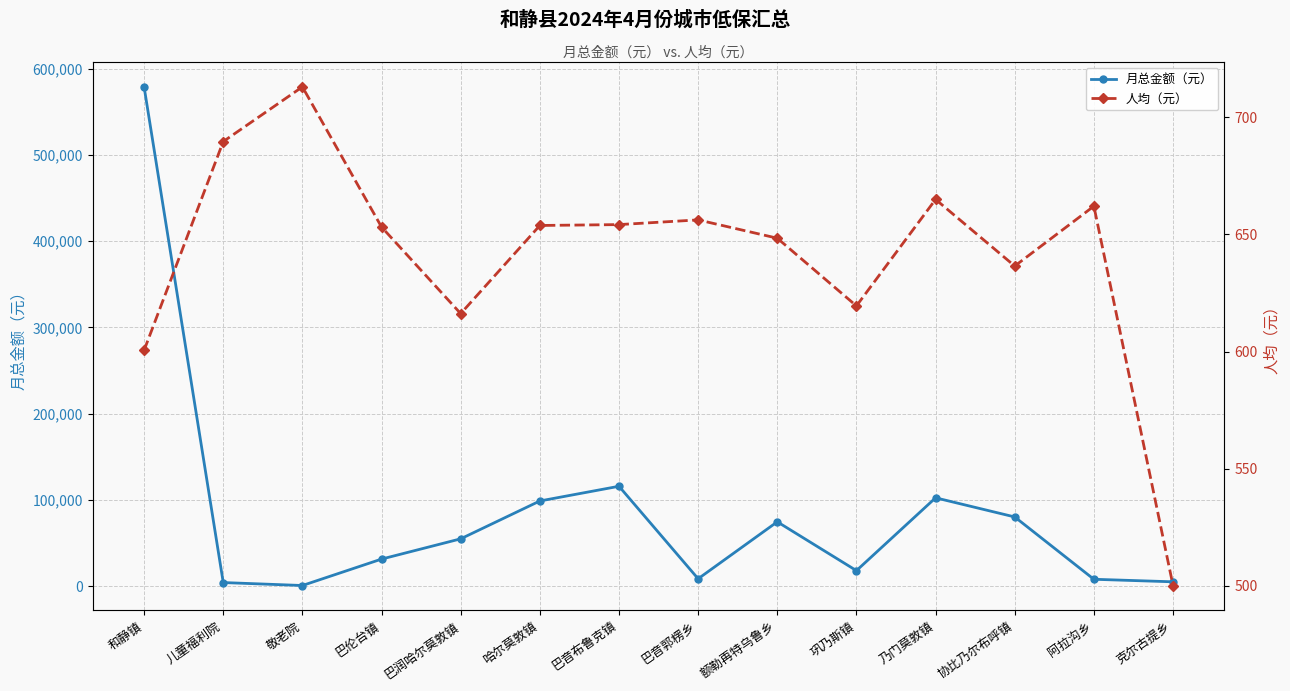

The 月总金额（元） series shows 7408.0 at 克尔古提乡. True or false?

False